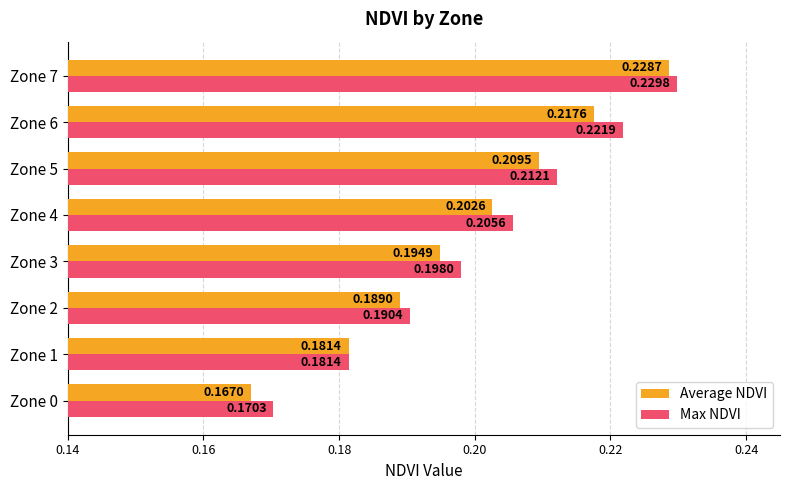

Rank the series by their average value, from lowest to highest.

Average NDVI, Max NDVI